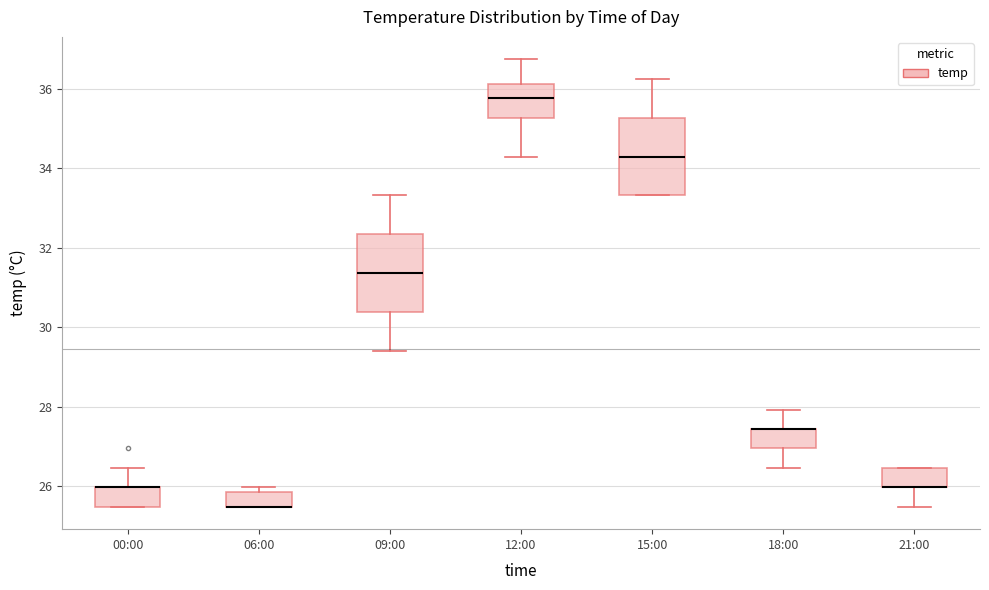

Reading left to right, read every box against the y-axis: the position of its median line, the range the box covers, and the ends of its whiskers. The values are not printed on the chart, so give them approximately, as read against the axis.

00:00: median 26.0 (drawn on the box's upper edge), box 25.4 to 26.0, whiskers 25.4 to 26.4
06:00: median 25.4 (drawn on the box's lower edge), box 25.4 to 25.8, whiskers 25.4 to 26.0
09:00: median 31.4, box 30.4 to 32.4, whiskers 29.4 to 33.4
12:00: median 35.8, box 35.2 to 36.2, whiskers 34.4 to 36.8
15:00: median 34.4, box 33.4 to 35.2, whiskers 33.4 to 36.2
18:00: median 27.4 (drawn on the box's upper edge), box 27.0 to 27.4, whiskers 26.4 to 28.0
21:00: median 26.0 (drawn on the box's lower edge), box 26.0 to 26.4, whiskers 25.4 to 26.4